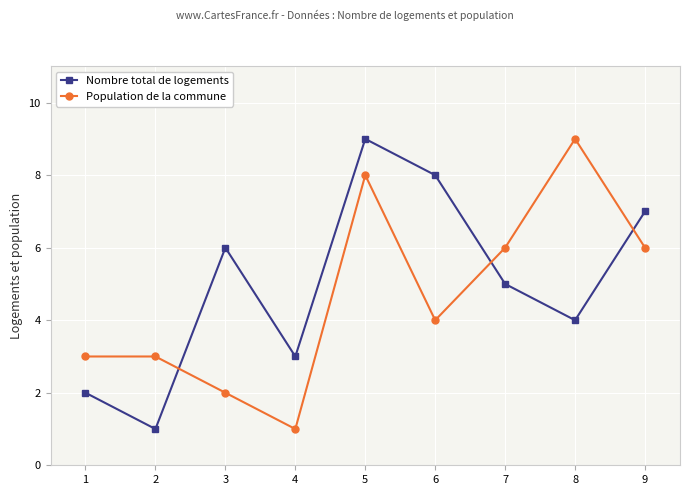

Where is Nombre total de logements nearest to the value 5?

7